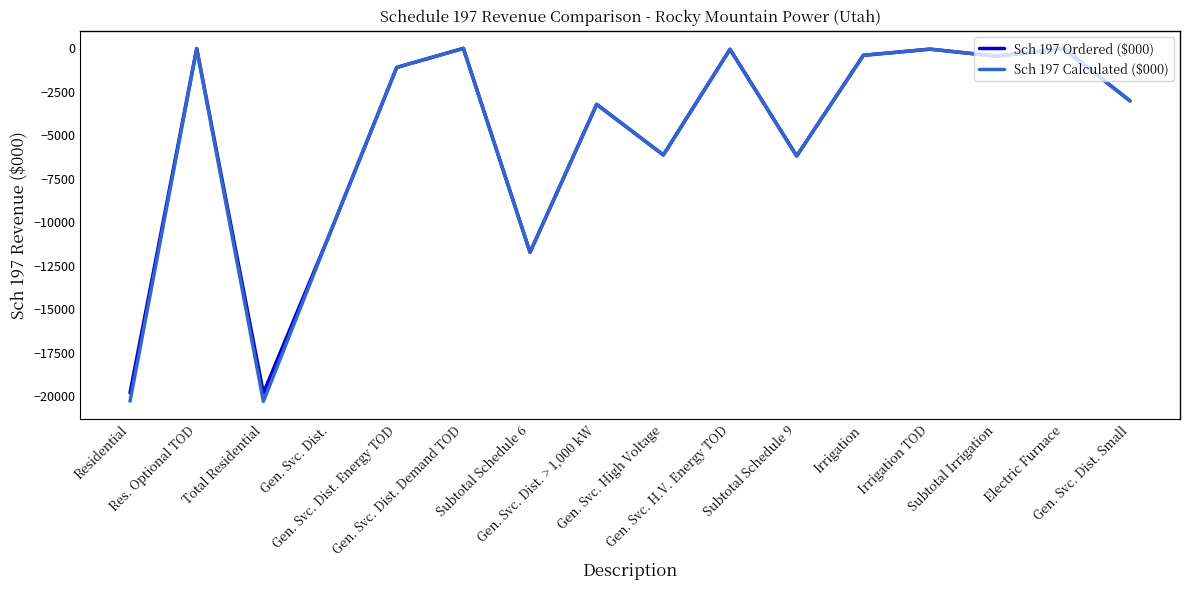

Which series has the widest spread of values?

Sch 197 Calculated ($000)